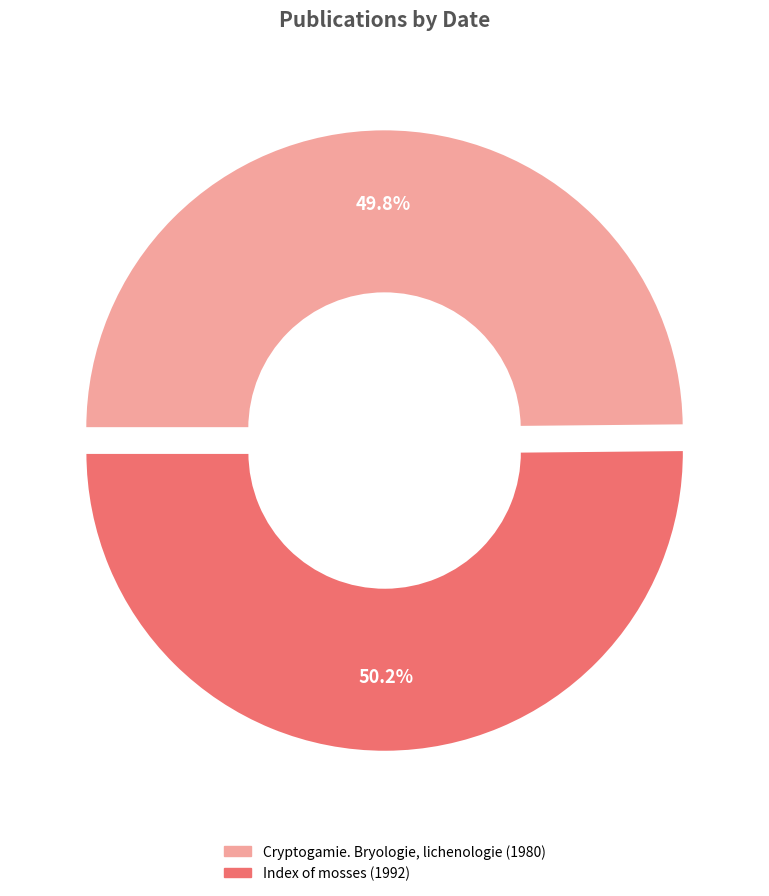

Approximately how many times larger is the value at Cryptogamie. Bryologie, lichenologie compared to Index of mosses?

1.0